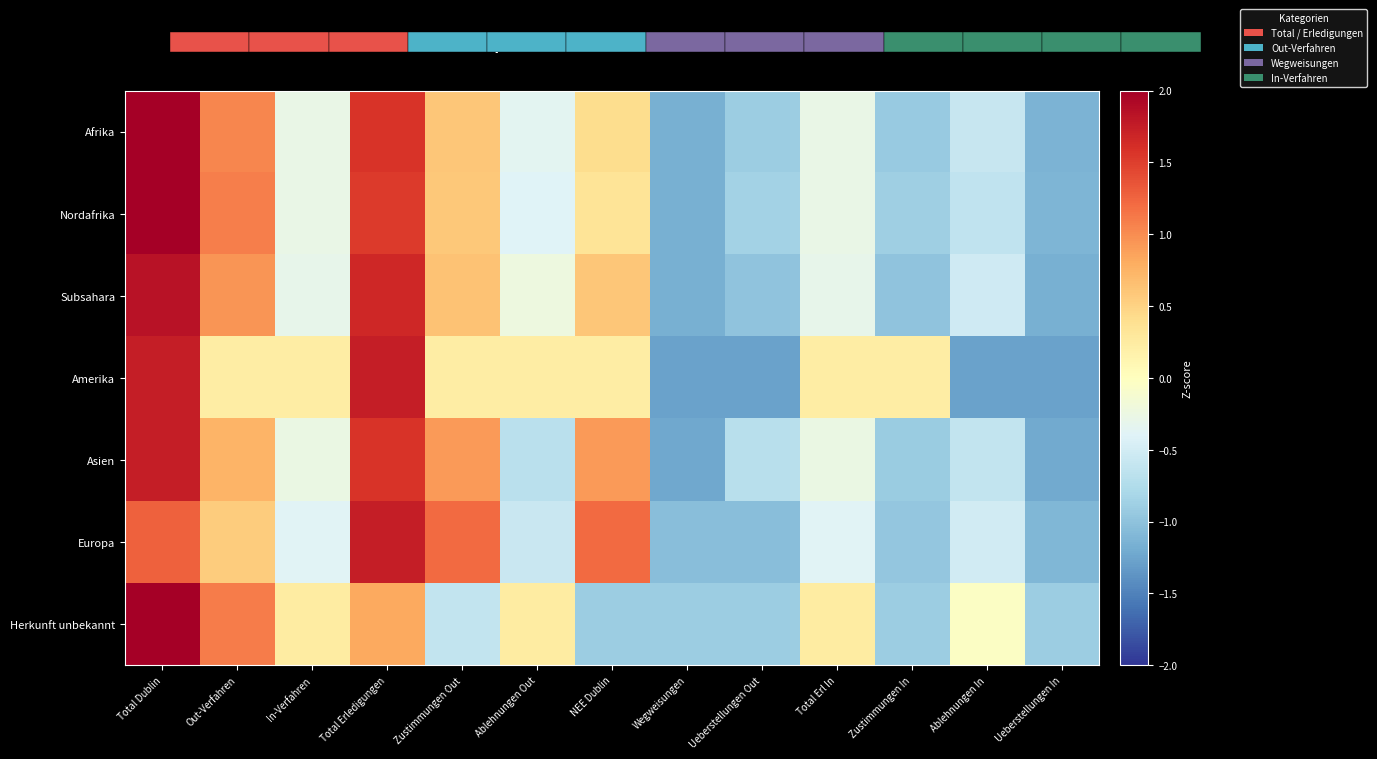

List the series in order of their peak value, lowest first.

Europa, Asien, Amerika, Subsahara, Afrika, Nordafrika, Herkunft unbekannt